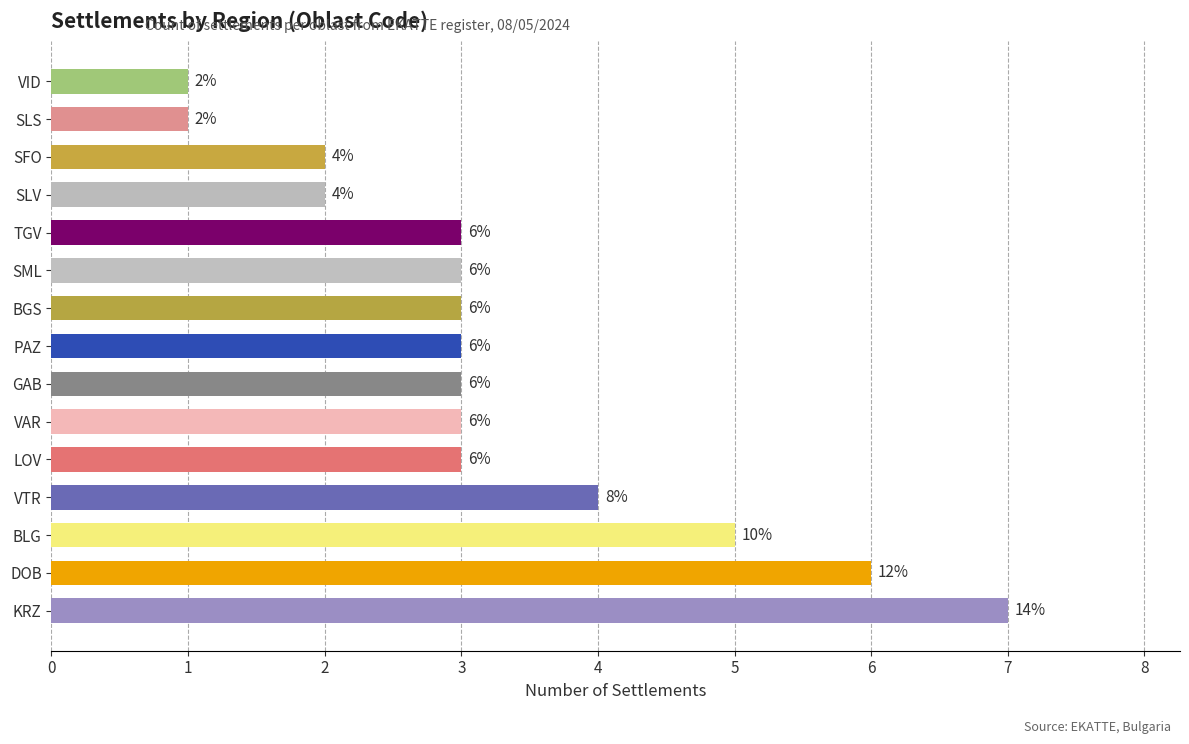

What is the change in value from KRZ to SFO?

-5